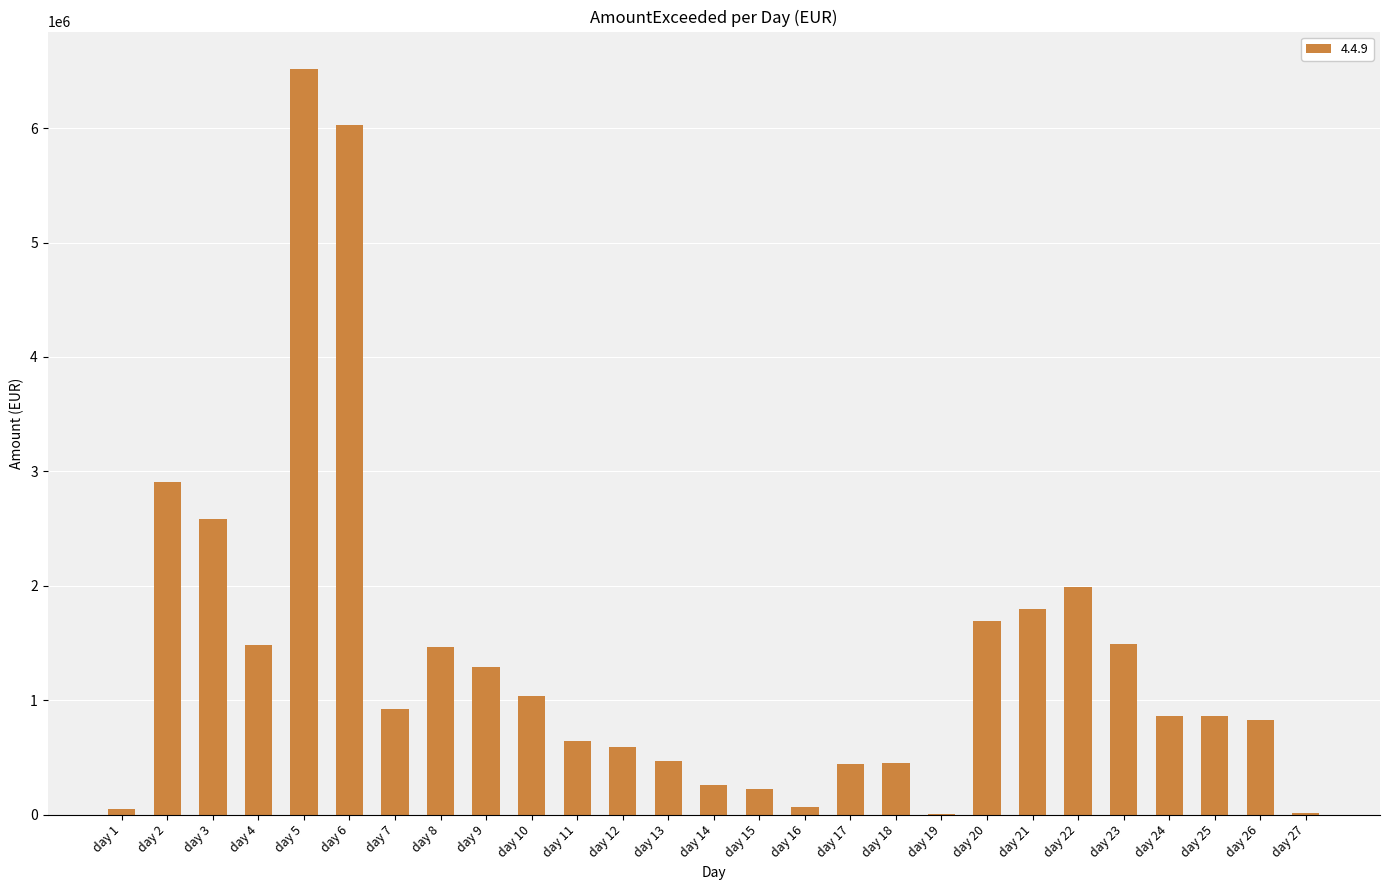

What is the maximum value shown in the chart?

6517899.9